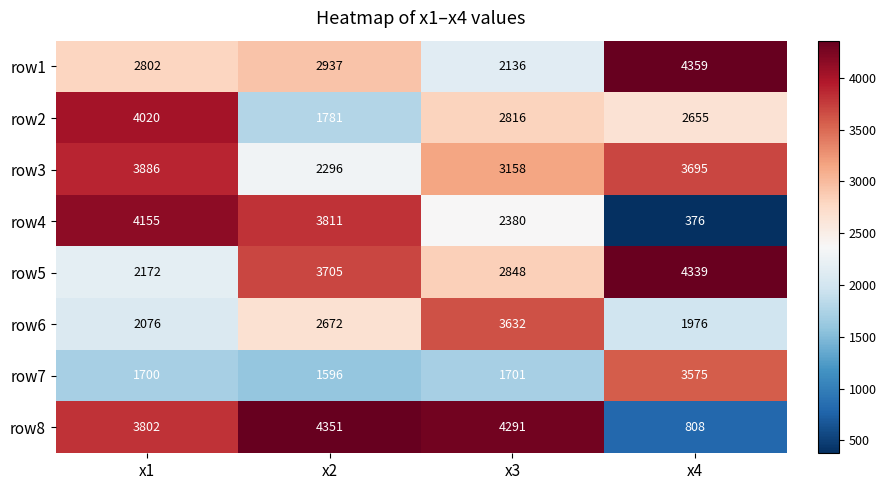

How many data points does each series have?

4